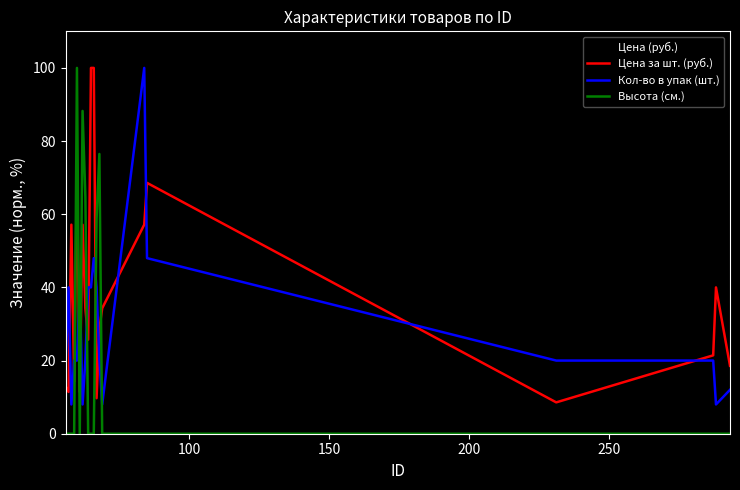

Which series has the largest total across all categories?

Цена за шт. (руб.)